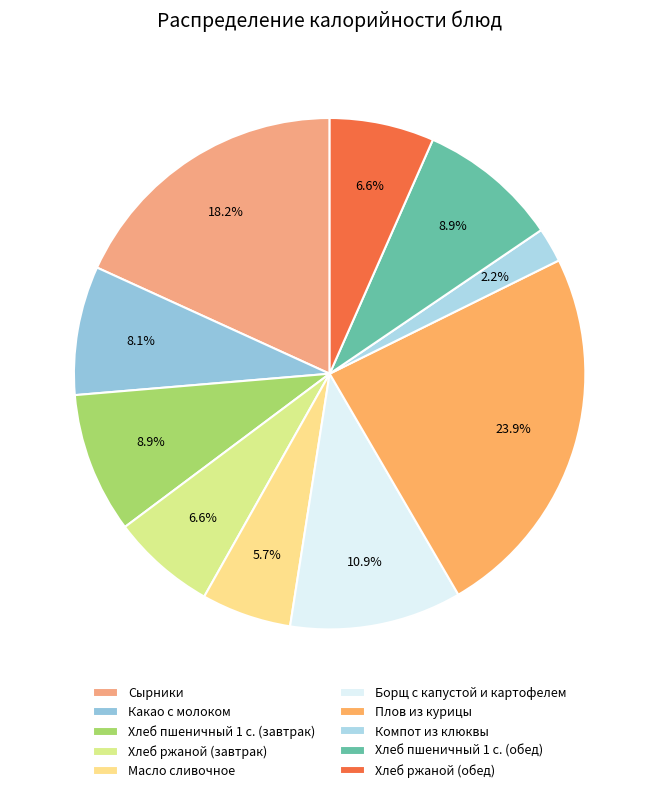

The Хлеб ржаной (обед) slice represents 1% of the pie. True or false?

False